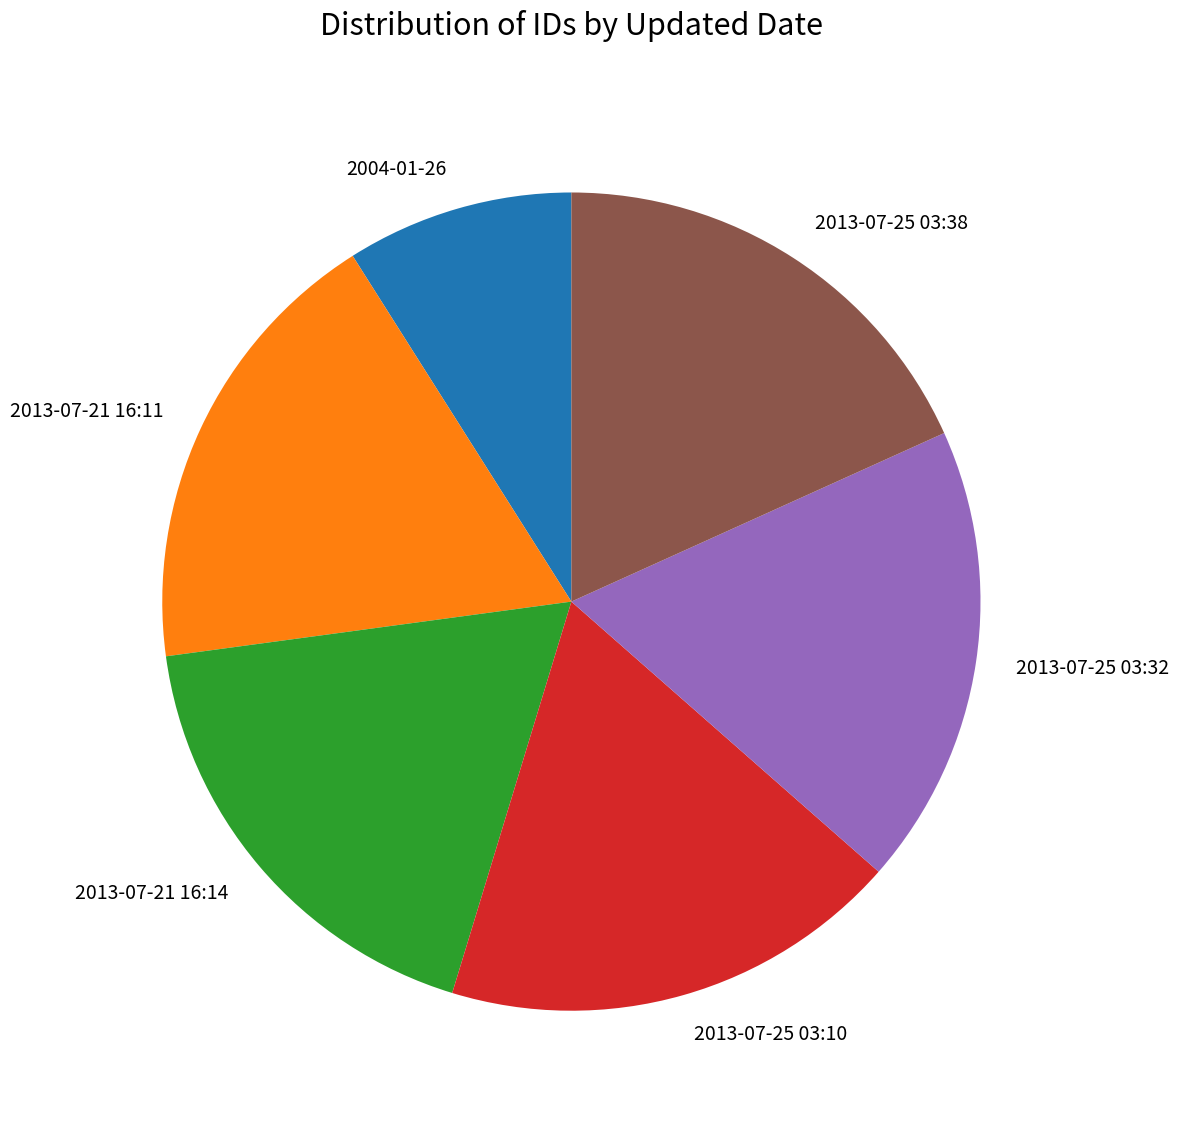

True or false: 2004-01-26 accounts for 9% of the total.

True